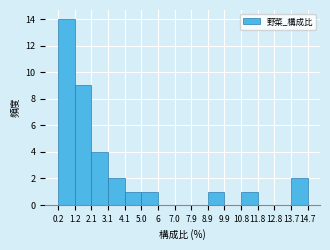

Over which range of the x-axis is the bar tallest?

0.2 to 1.2